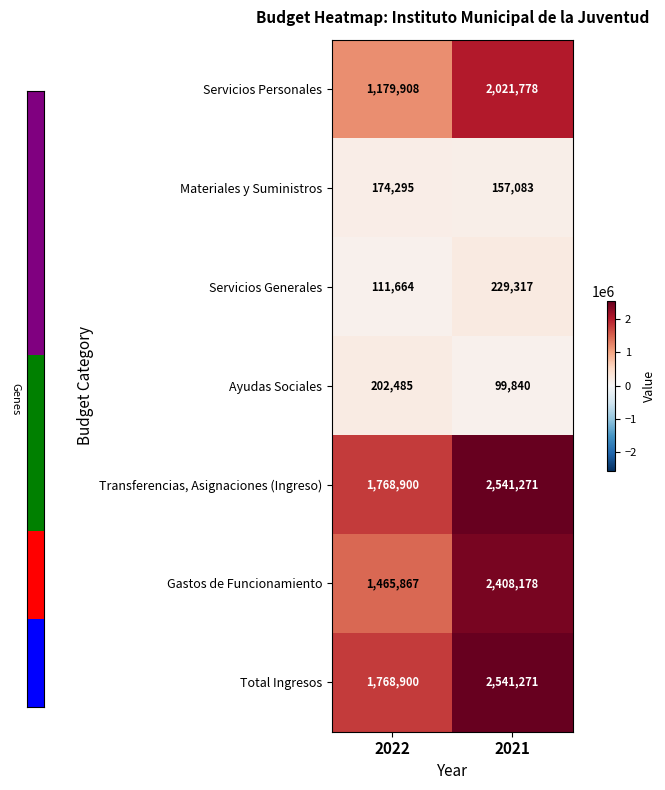

What is the sum of the Ayudas Sociales values at 2021 and 2022?

302325